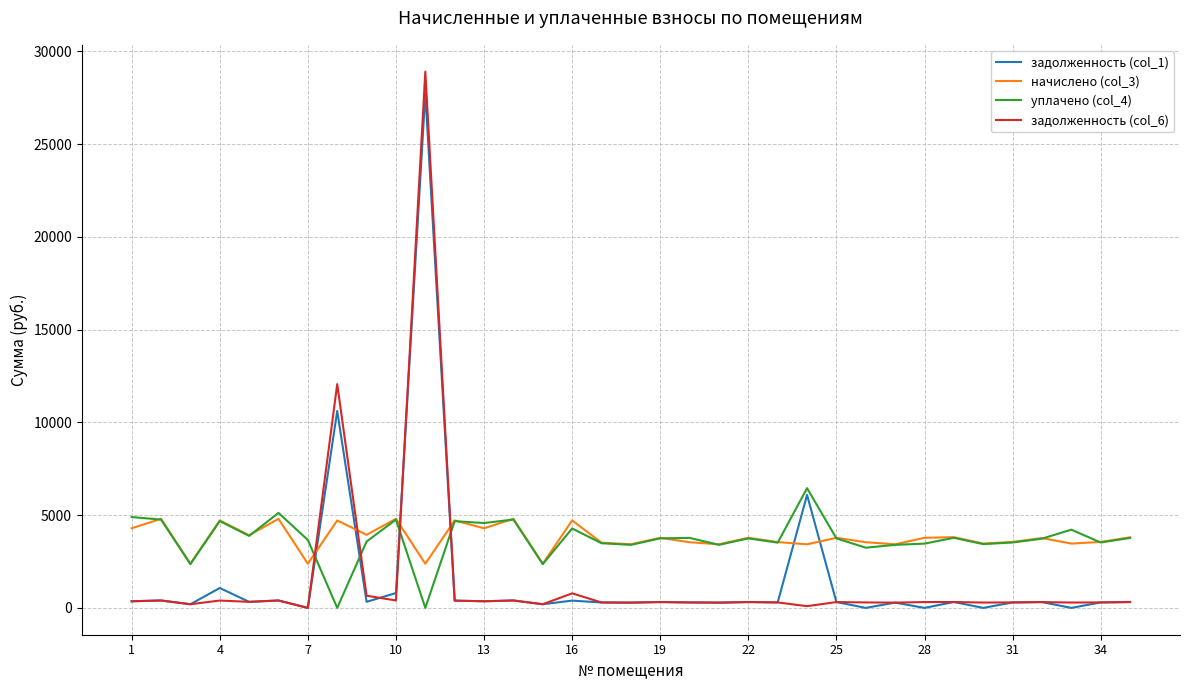

Which series ends up on top after the final intersection of начислено (col_3) and задолженность (col_1)?

начислено (col_3)